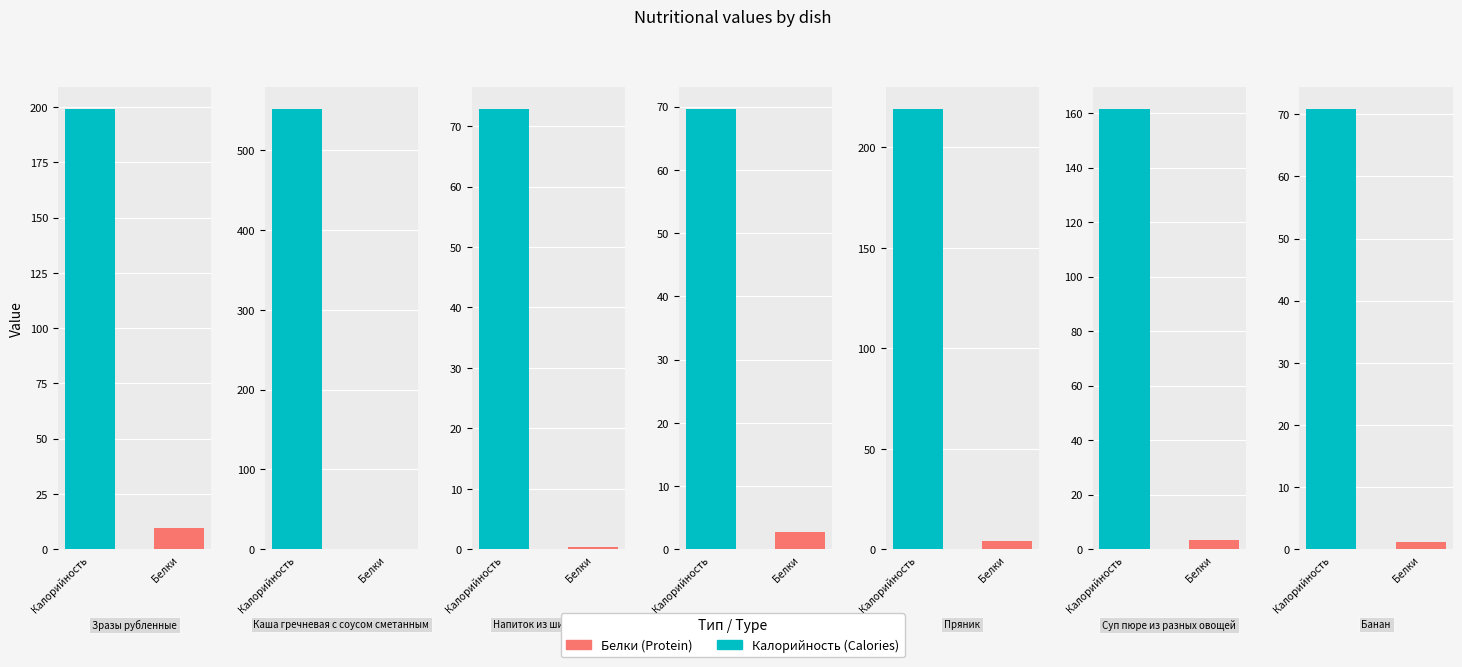

Is the value of Калорийность at Пряник greater than the value of Белки at Пряник?

Yes